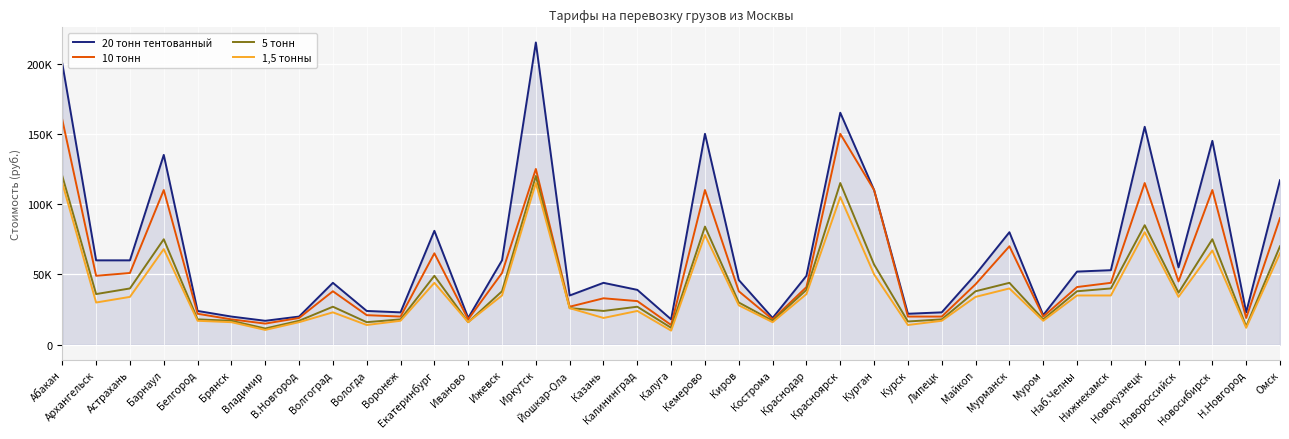

What is the label of the 33rd point from the left?

Новокузнецк